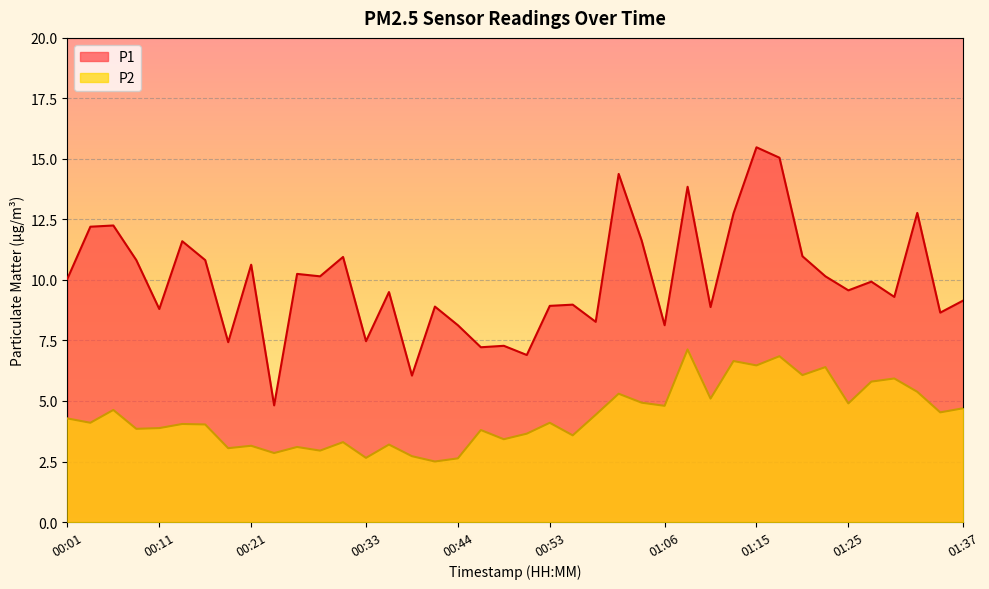

What is the difference between the maximum and minimum values in the P2 series?

4.6